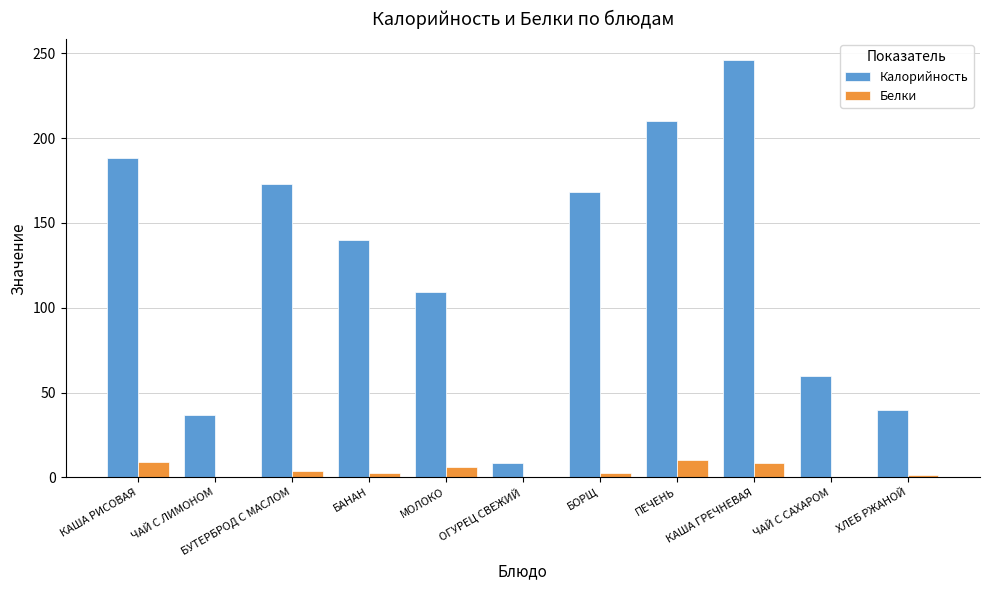

What value does the Белки series have at КАША РИСОВАЯ?

9.2